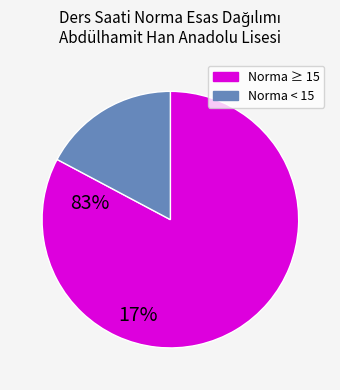

Does any single category account for the majority?

Yes